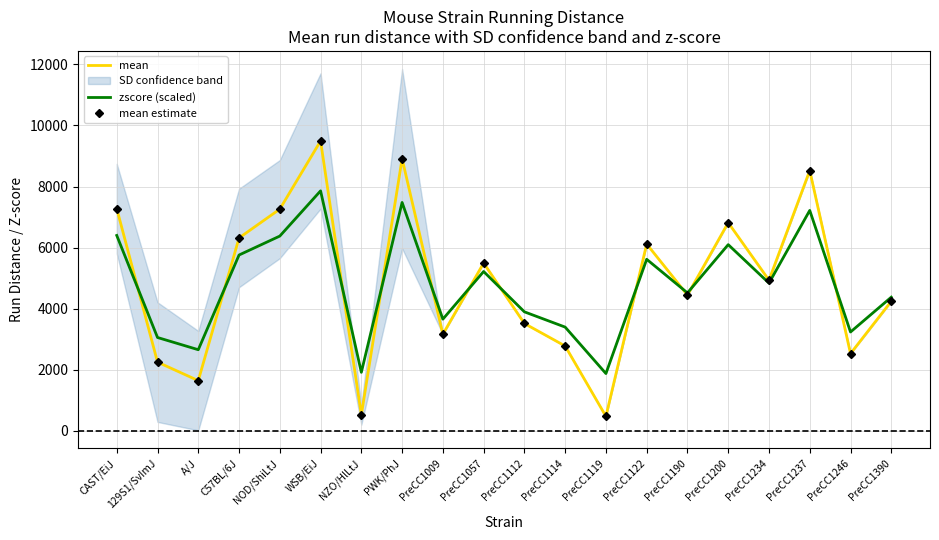

How many values in the mean series exceed 4936?

10